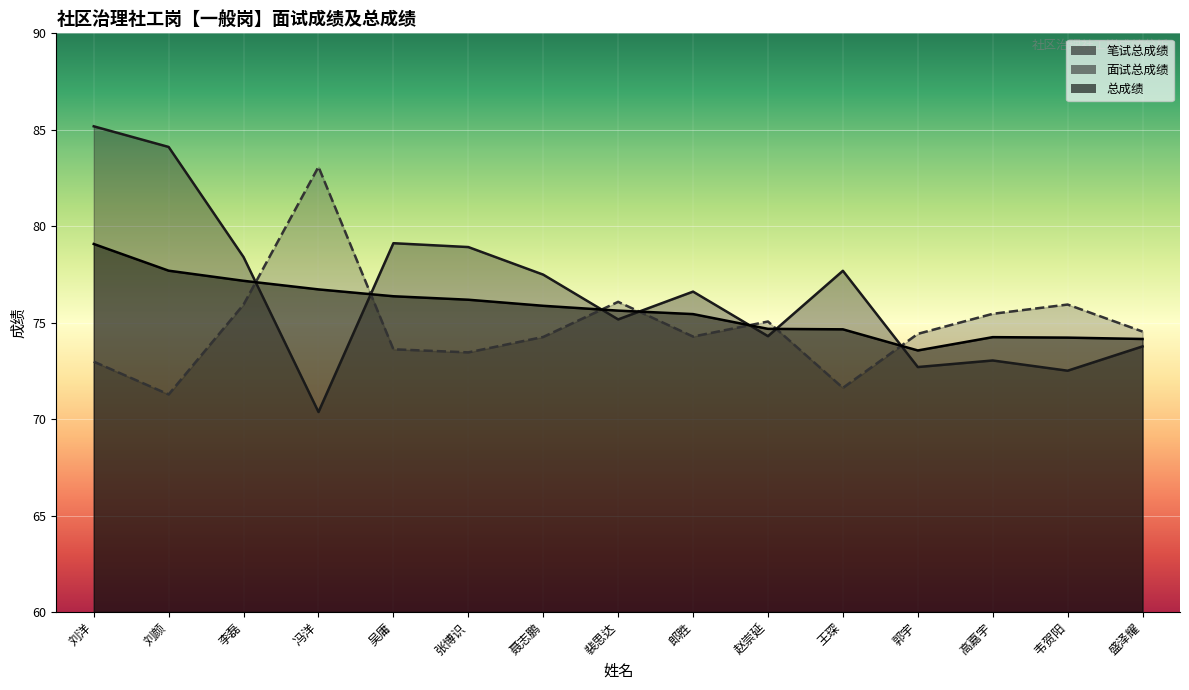

What is the average value of the 面试总成绩 series?

74.8